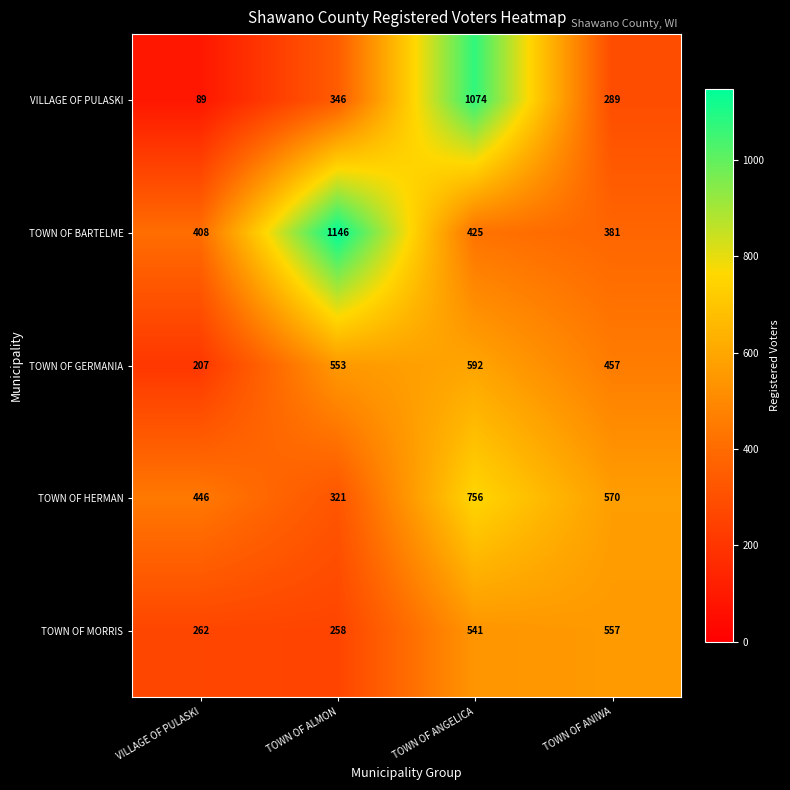

Which series has the largest range (max minus min)?

VILLAGE OF PULASKI